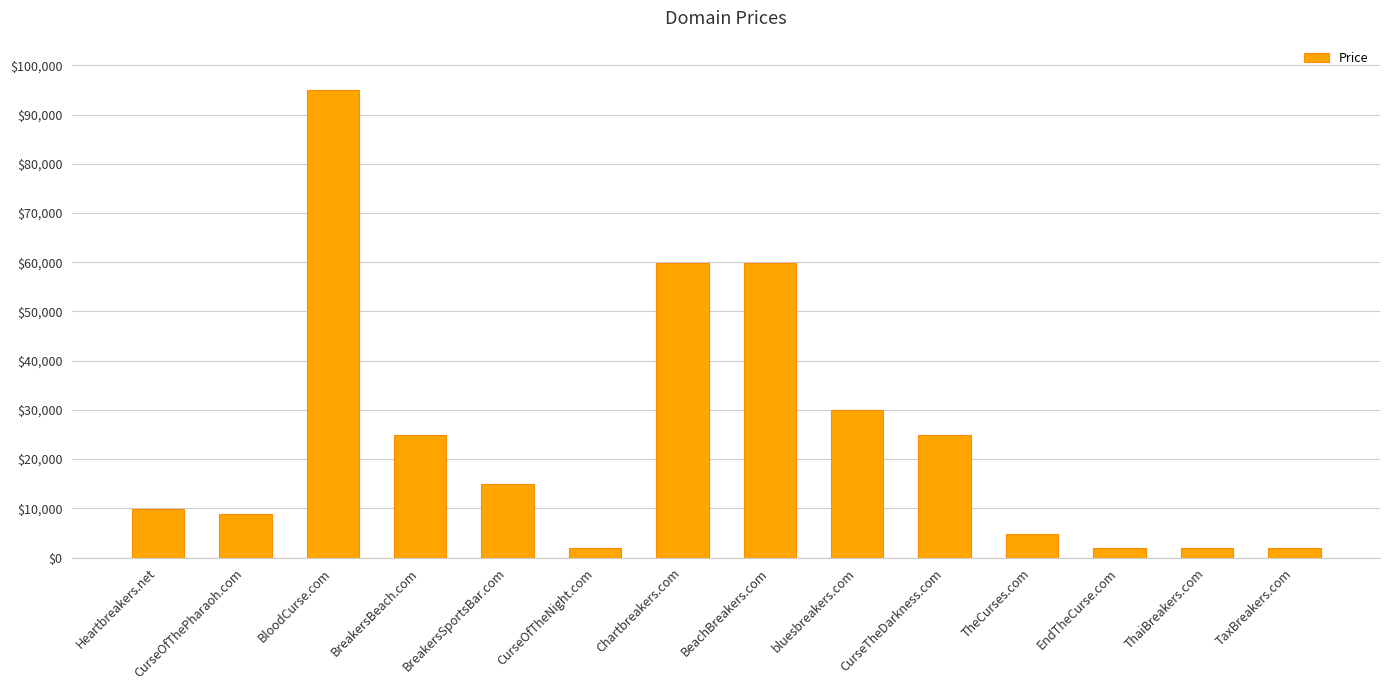

The chart shows a value of 34672 at BreakersBeach.com. True or false?

False